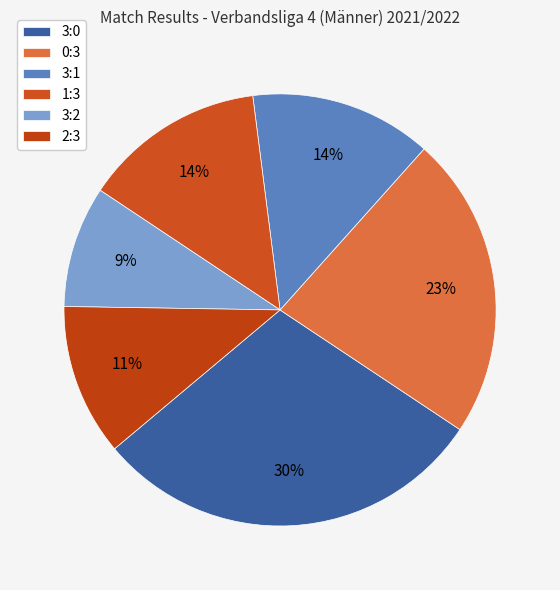

Which has a higher value, 3:1 or 0:3?

0:3